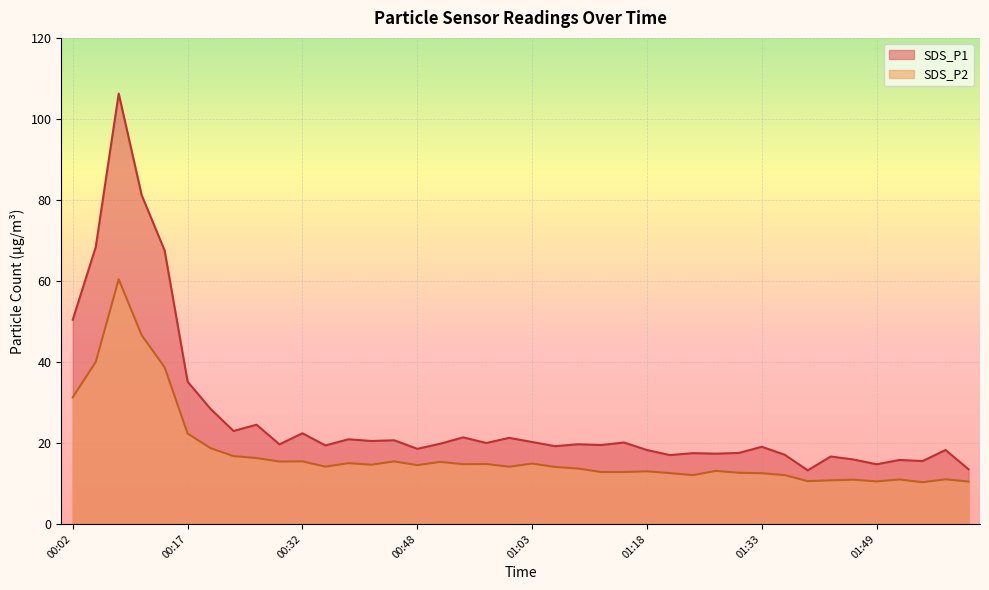

What is the difference between the SDS_P1 values at 00:54 and 00:32?

1.0